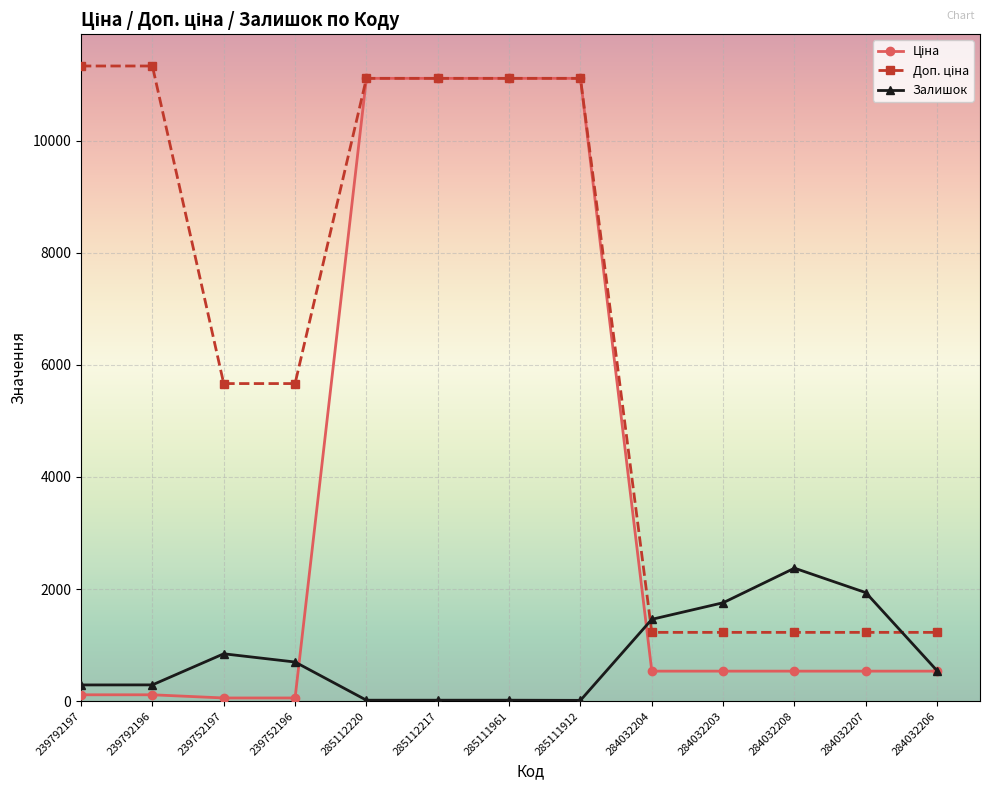

The value of Залишок at 239752197 is 845.0. True or false?

True